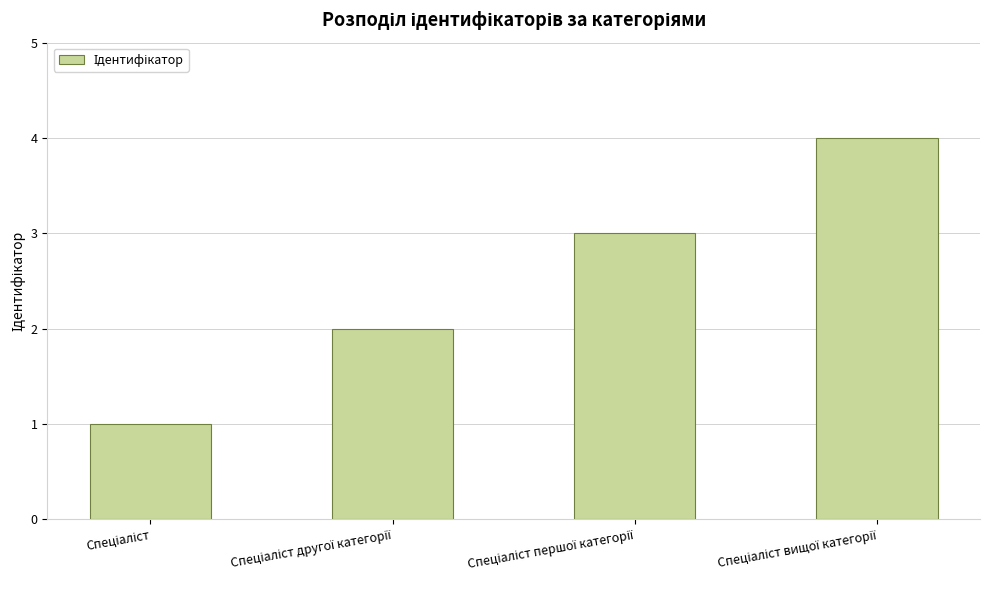

What is the greatest value displayed?

4